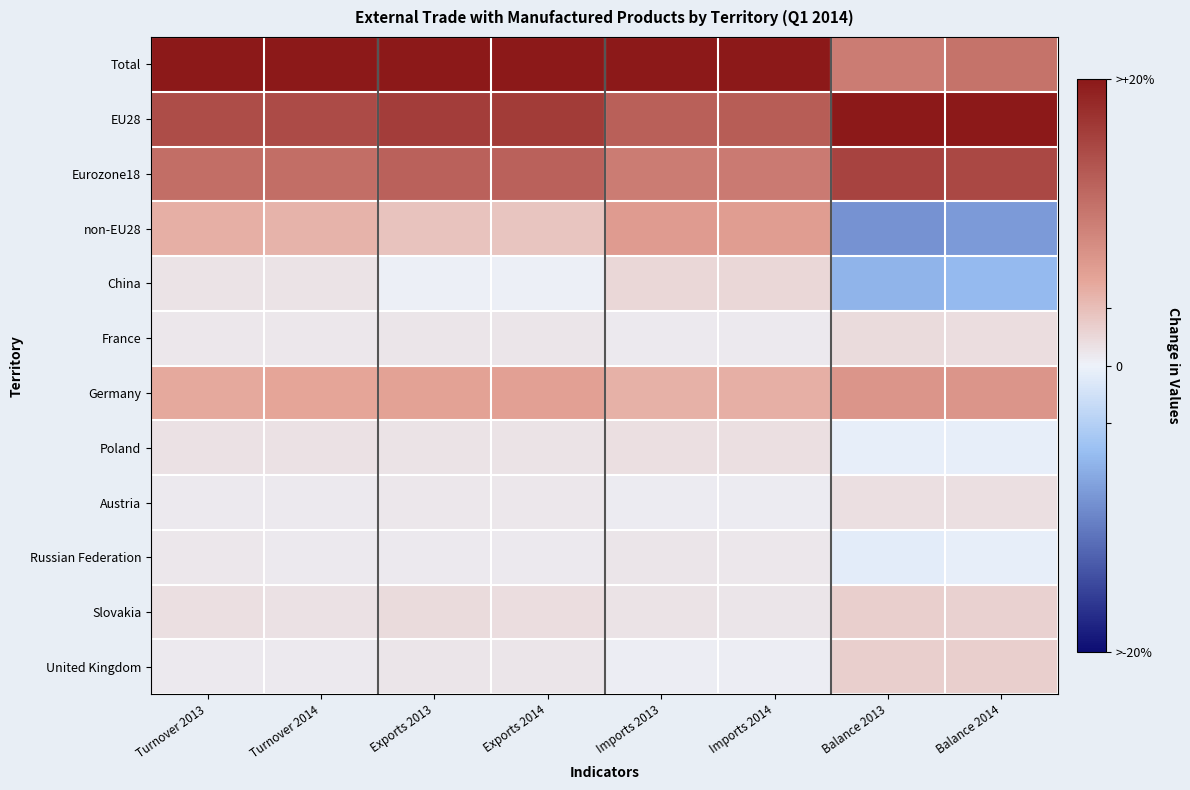

At how many categories does at least one series exceed 29?

8